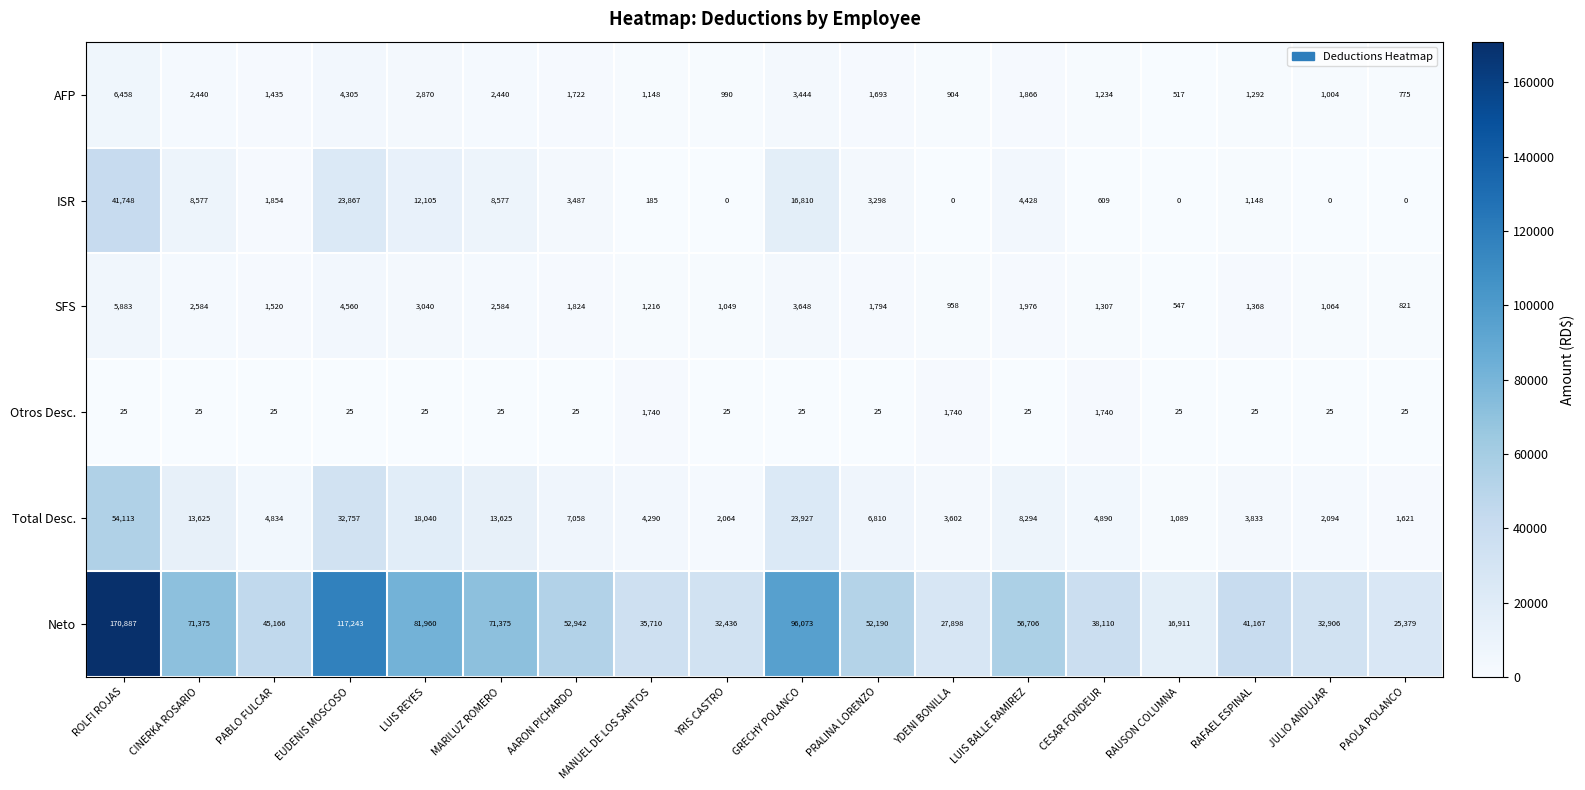

The value of Neto at MARILUZ ROMERO is 104355. True or false?

False